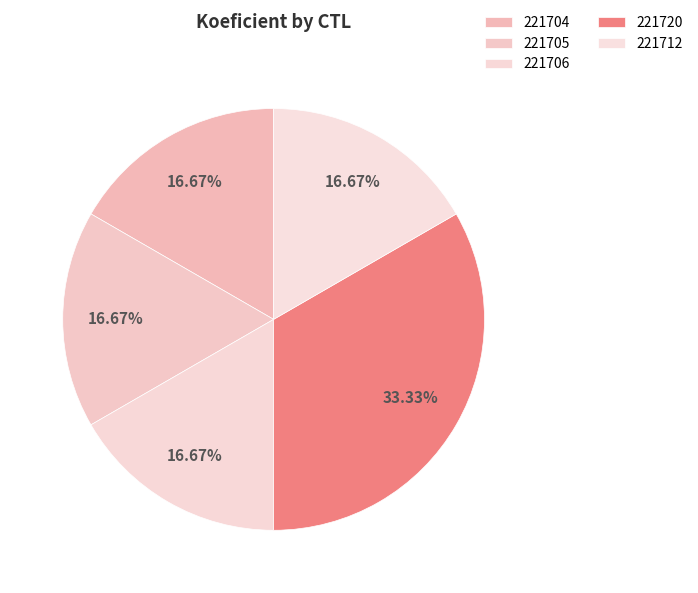

The 221712 slice represents 17% of the pie. True or false?

True